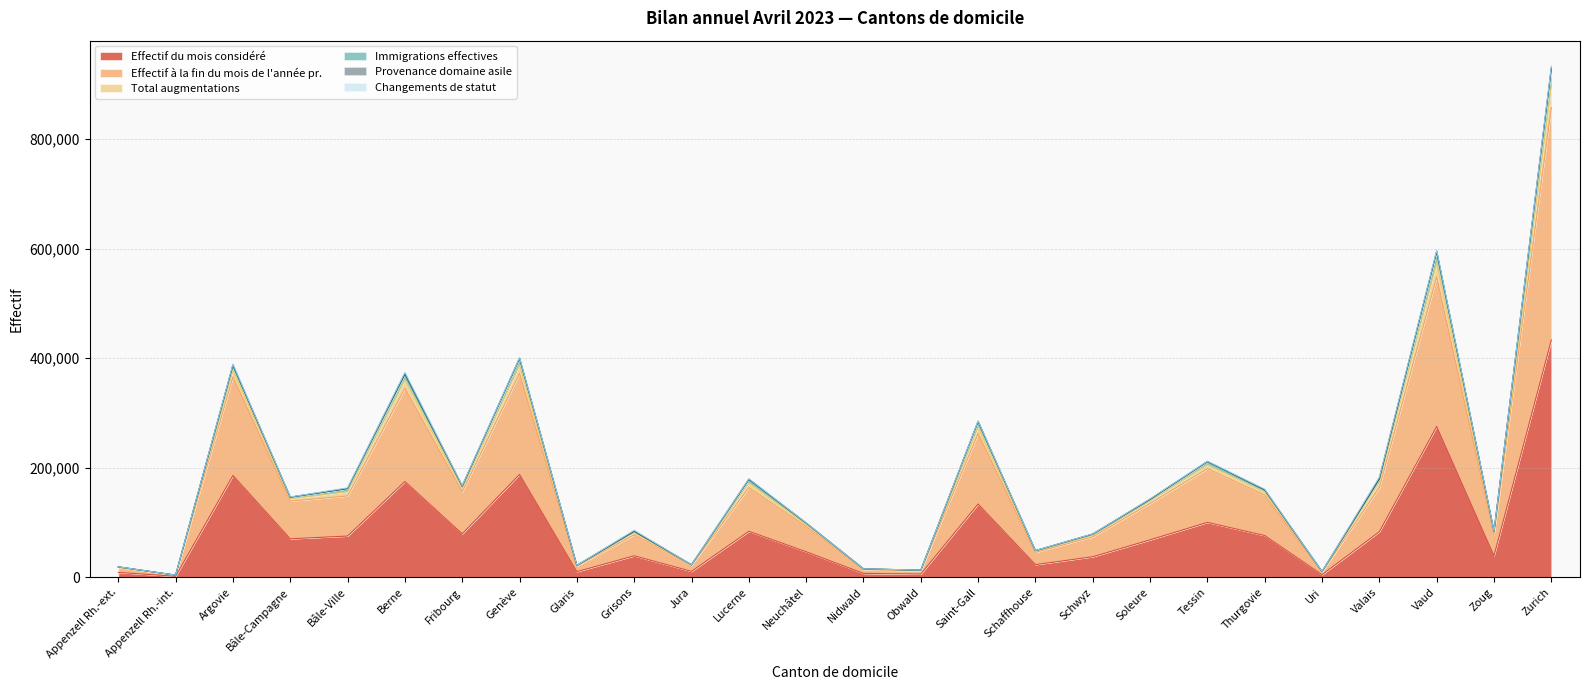

Which category has the highest value across all series?

Zurich